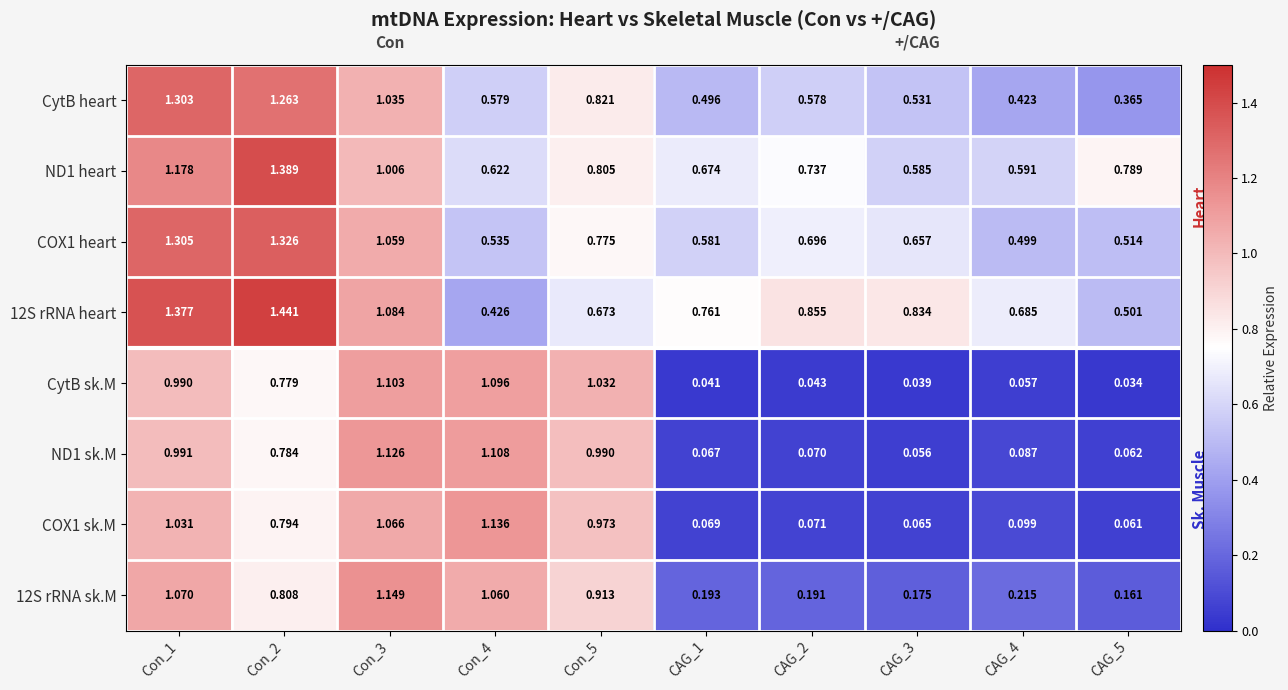

Between Con_2 and CAG_2, which series saw the biggest shift?

CytB sk.M